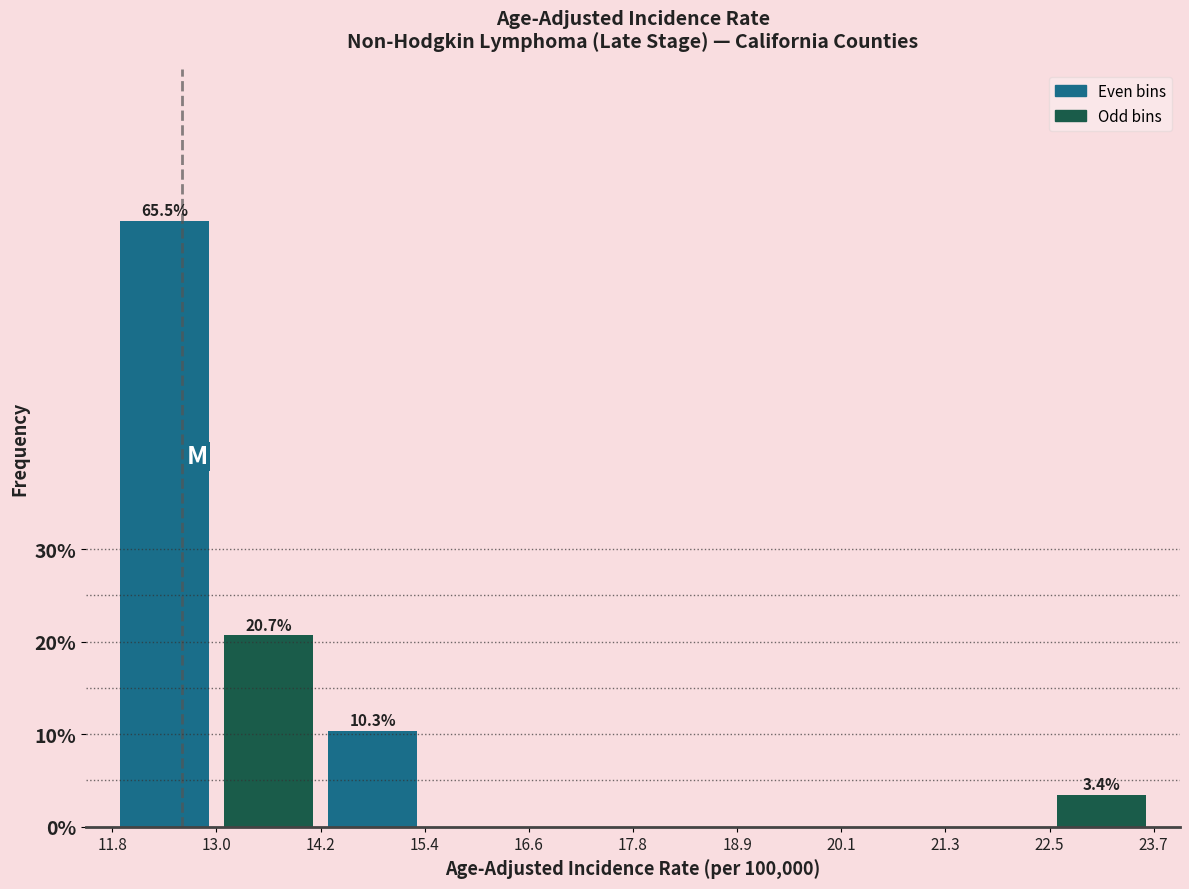

What is the maximum value shown in the chart?

65.5